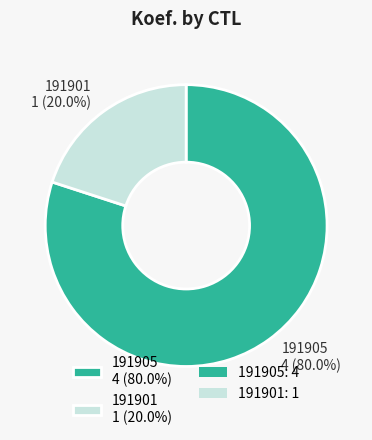

How many slices are in this pie chart?

2